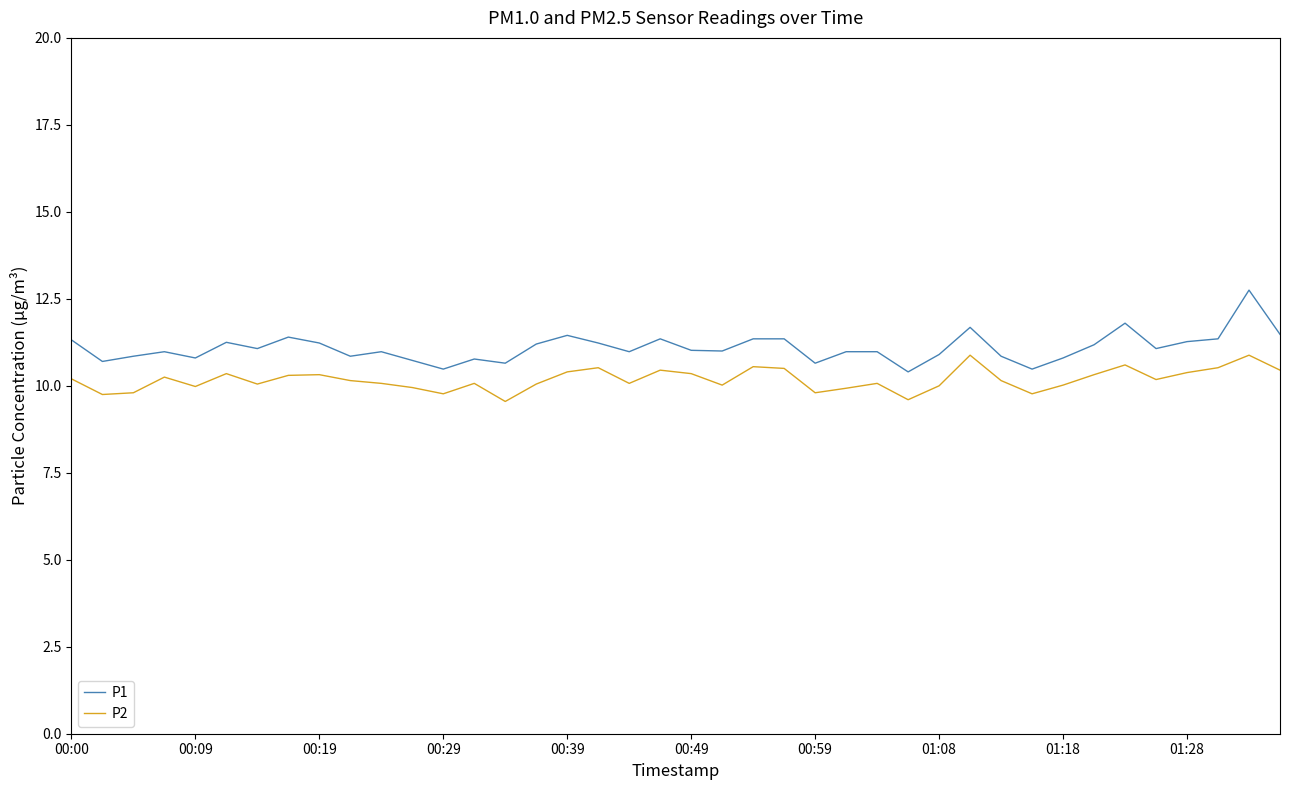

True or false: P2 and P1 cross at least once.

False